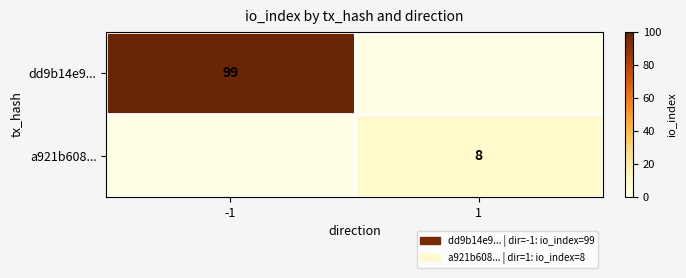

The a921b608... series shows 8 at 1. True or false?

True